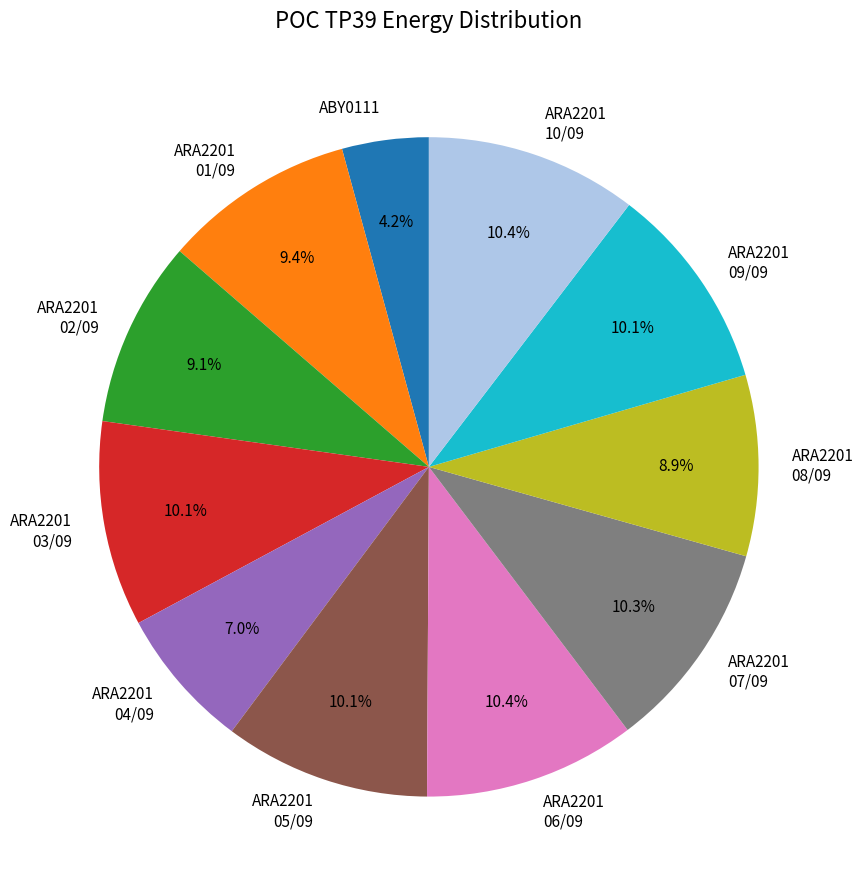

Approximately how many times larger is the value at ARA2201 09/09 compared to ARA2201 08/09?

1.1